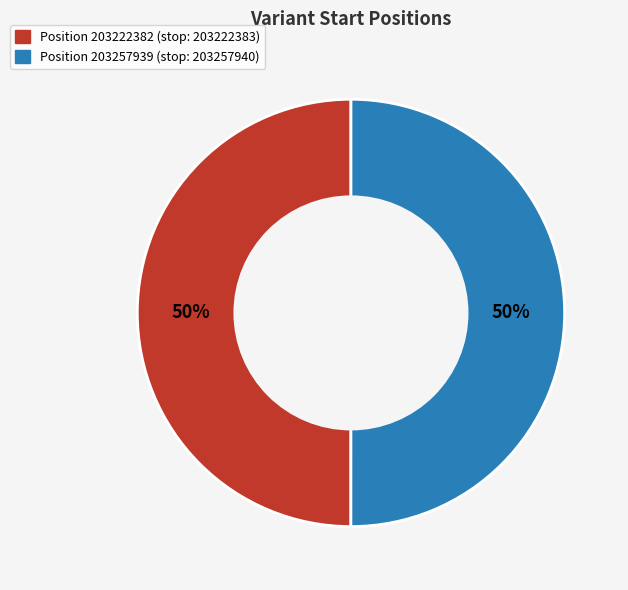

How many slices are in this pie chart?

2